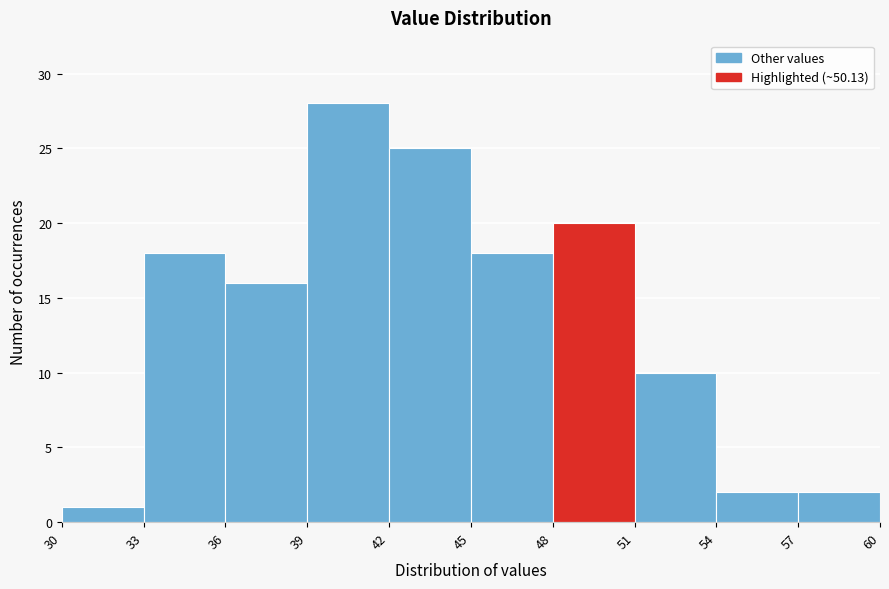

Reading left to right, transcribe this chart: for each bar, give the range it covers on the x-axis and its height. The values are not printed on the chart, so give them approximately, as read against the axis.

30 to 33: 1
33 to 36: 18
36 to 39: 16
39 to 42: 28
42 to 45: 25
45 to 48: 18
48 to 51: 20
51 to 54: 10
54 to 57: 2
57 to 60: 2